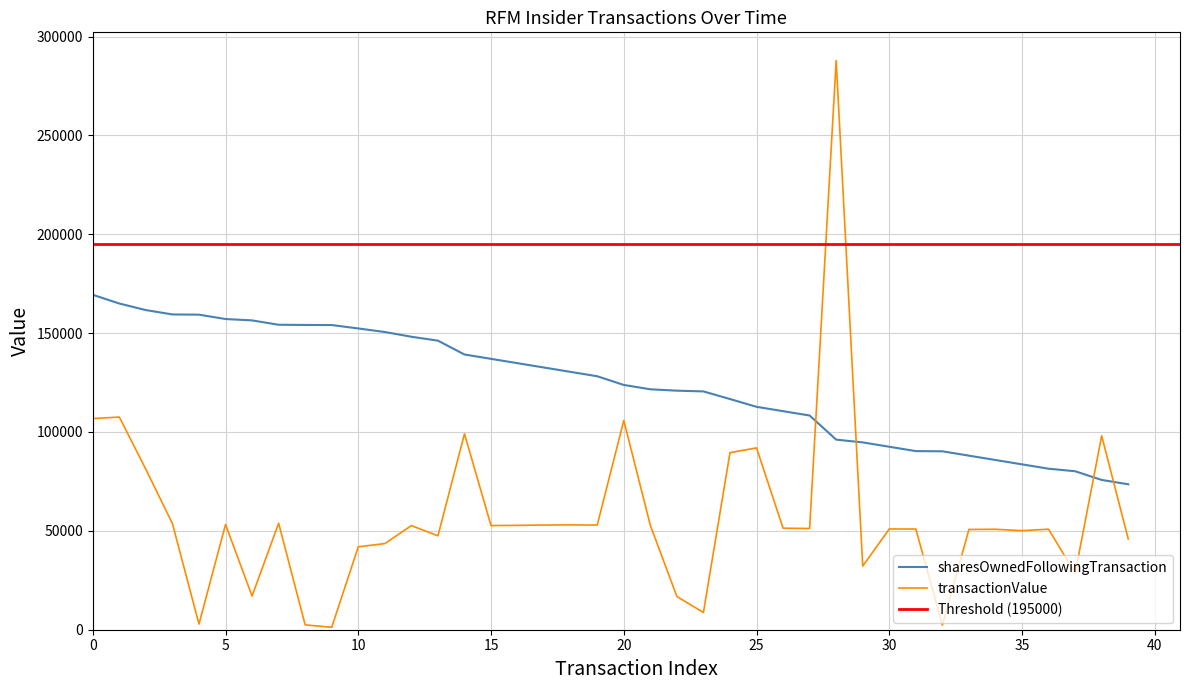

True or false: sharesOwnedFollowingTransaction and transactionValue cross at least once.

True